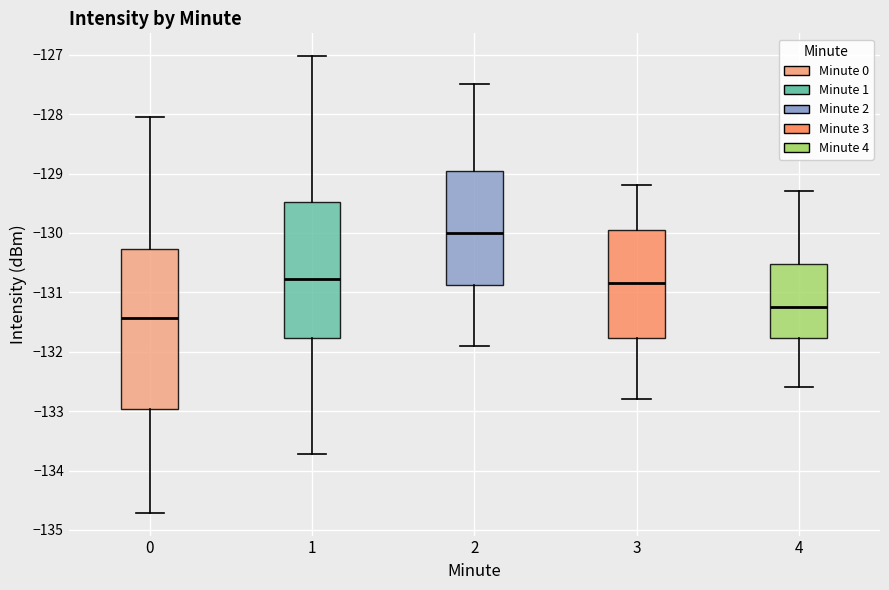

Which box is the tallest, from its lower edge to its upper edge?

0